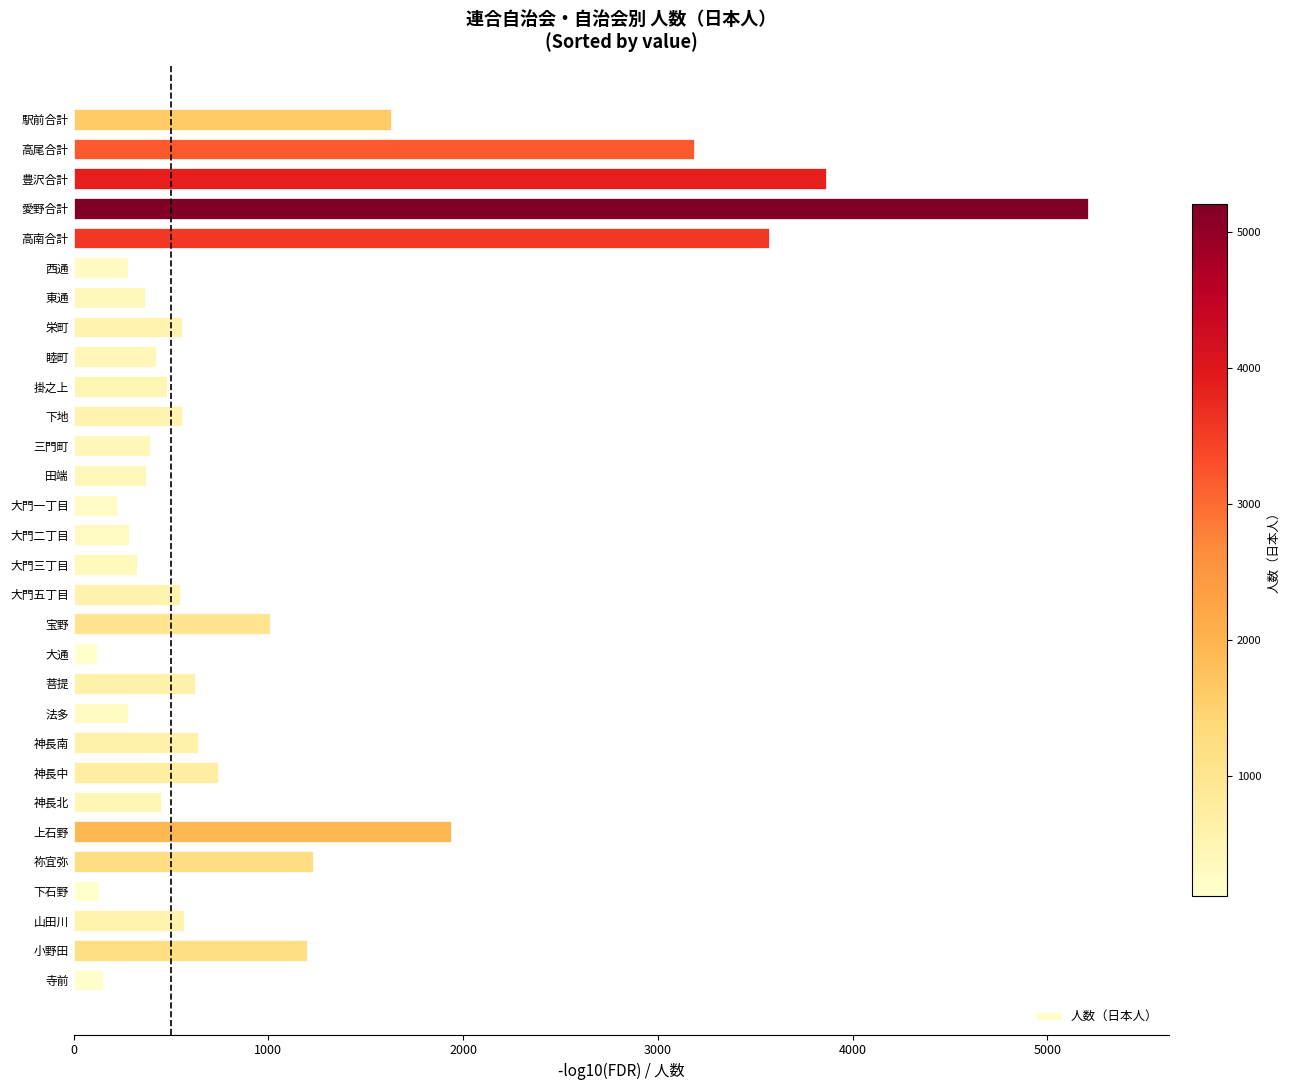

What is the difference between the values at 田端 and 高尾合計?

2814